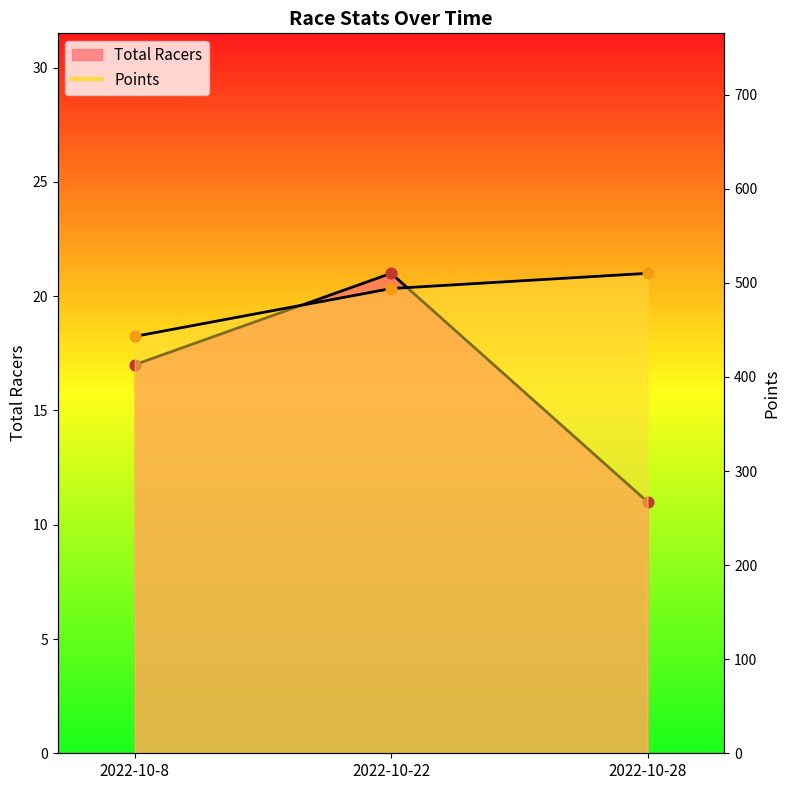

Which series has the largest Y range (max minus min)?

Points